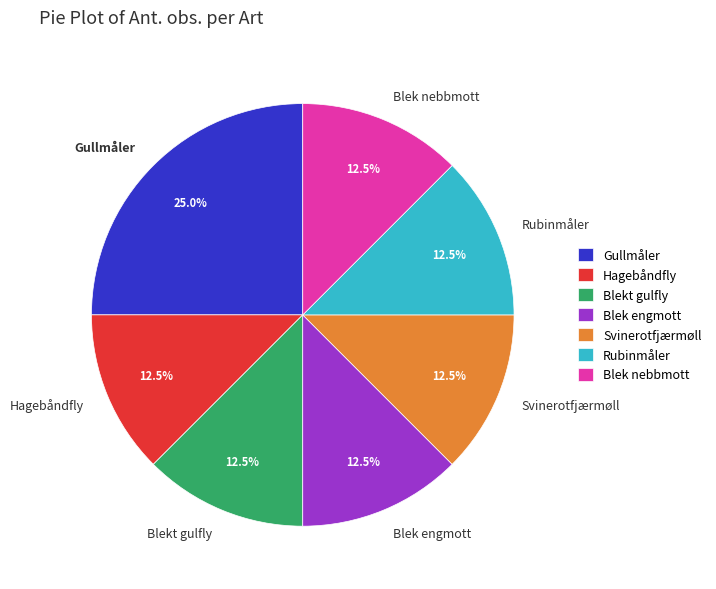

Which category has the biggest portion of the pie?

Gullmåler